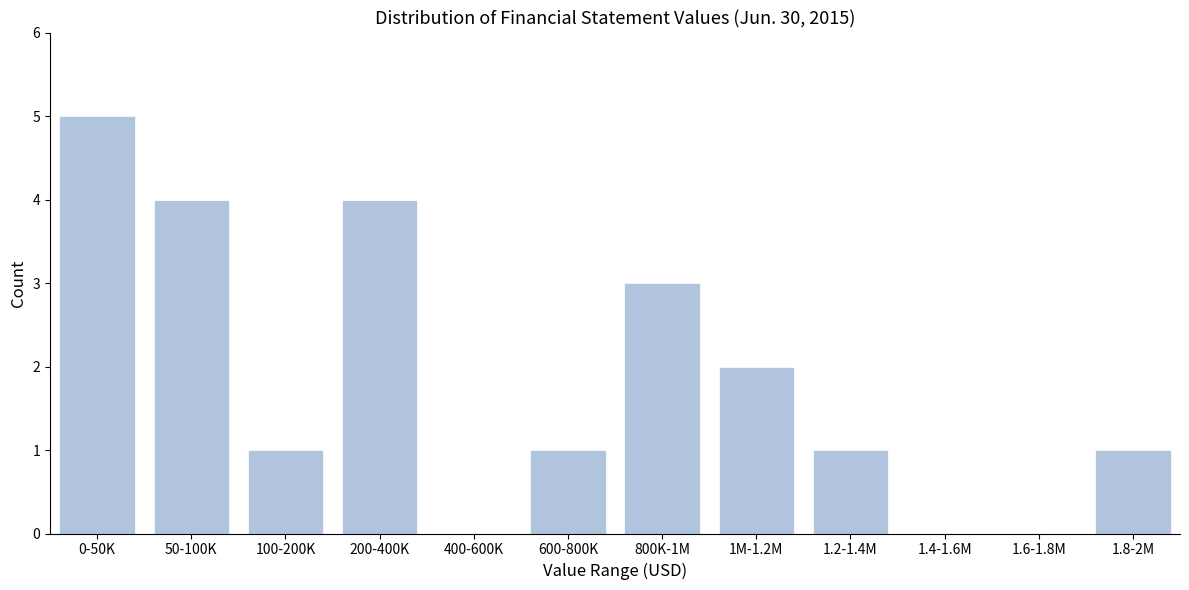

Reading left to right, transcribe all the data shown in this chart.

0-50K=5	50-100K=4	100-200K=1	200-400K=4	400-600K=0	600-800K=1	800K-1M=3	1M-1.2M=2	1.2-1.4M=1	1.4-1.6M=0	1.6-1.8M=0	1.8-2M=1